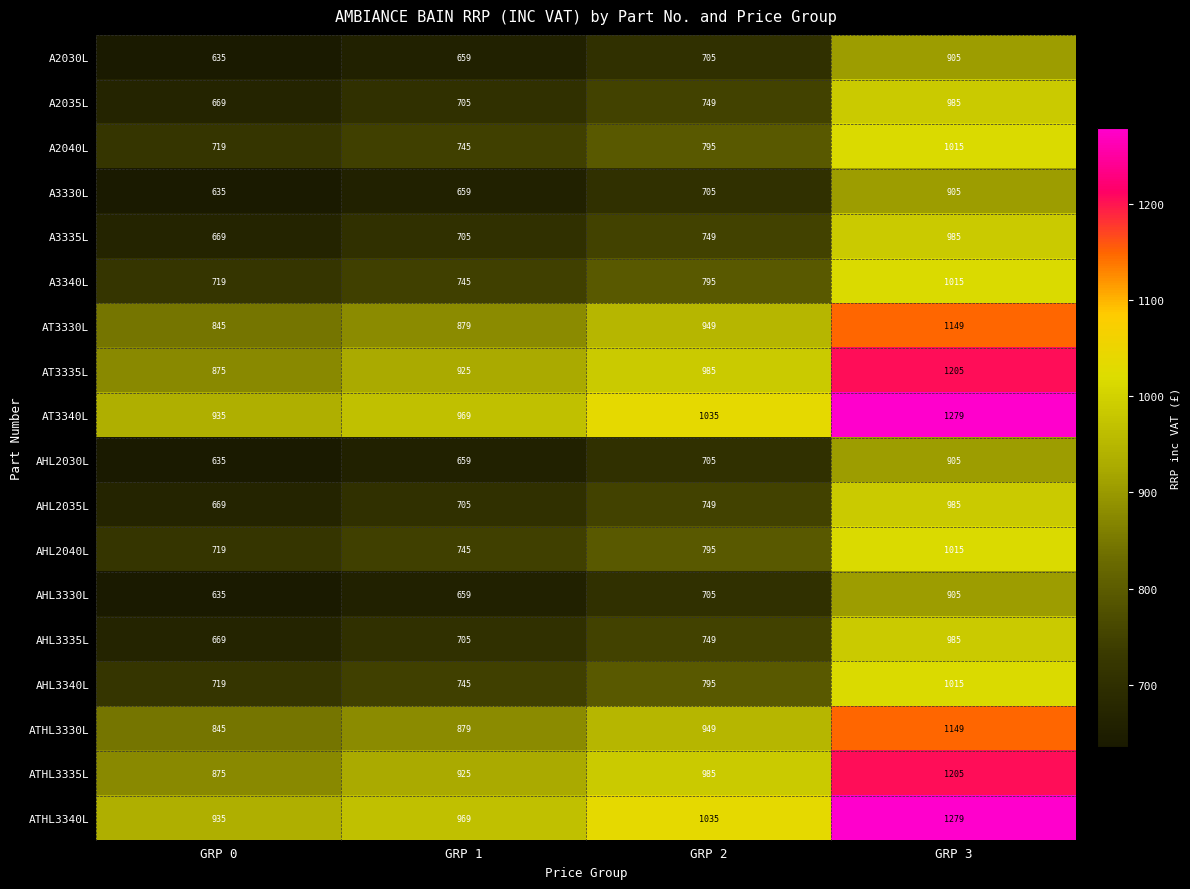

Count the AT3330L values in the range 879 to 1149.

3